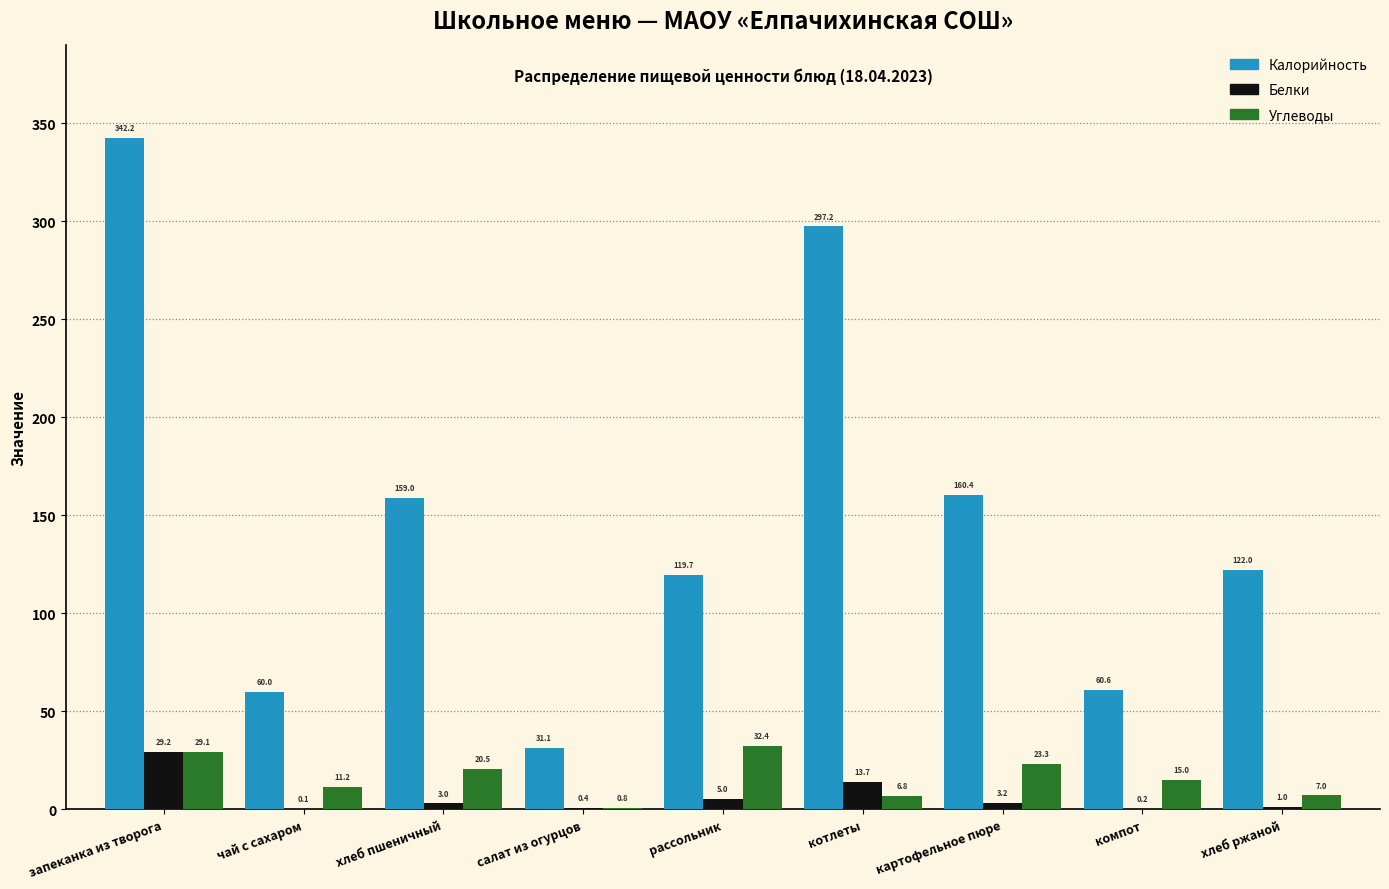

Is the value of Калорийность at рассольник greater than the value of Белки at запеканка из творога?

Yes